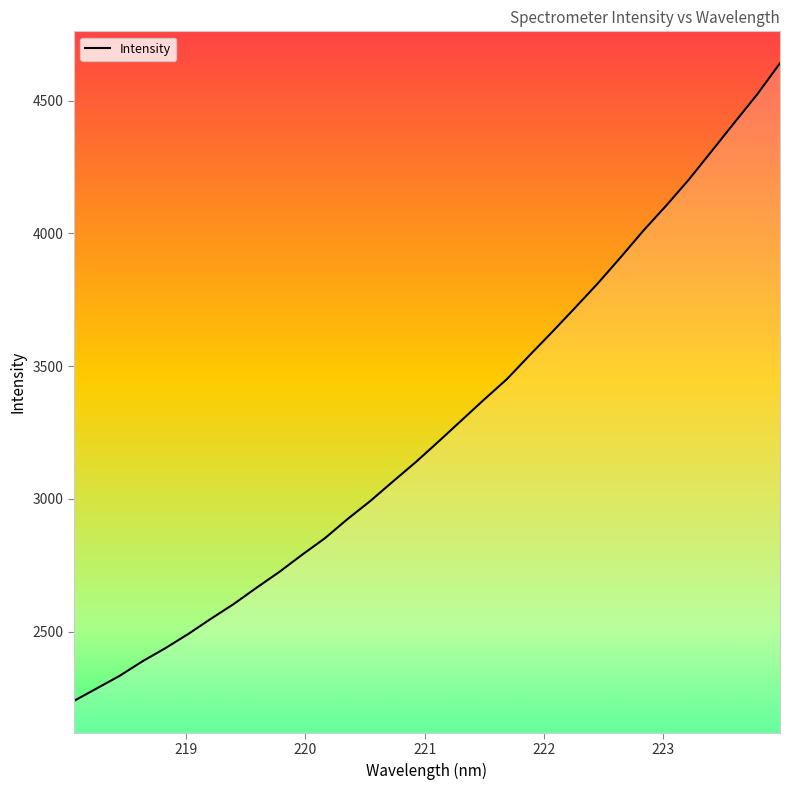

What is the greatest value displayed?

4640.9